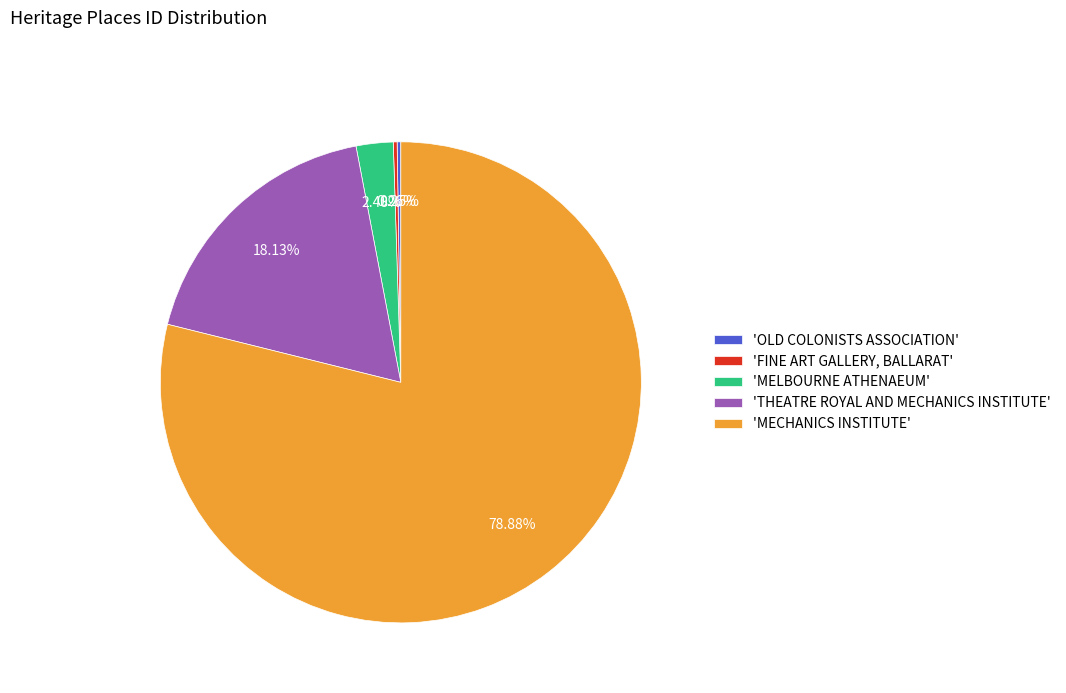

Which category accounts for the majority?

'MECHANICS INSTITUTE'